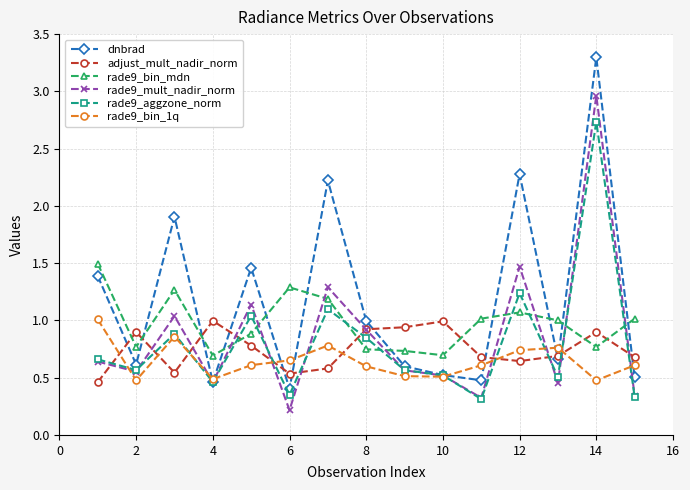

Which series has the largest total across all categories?

dnbrad